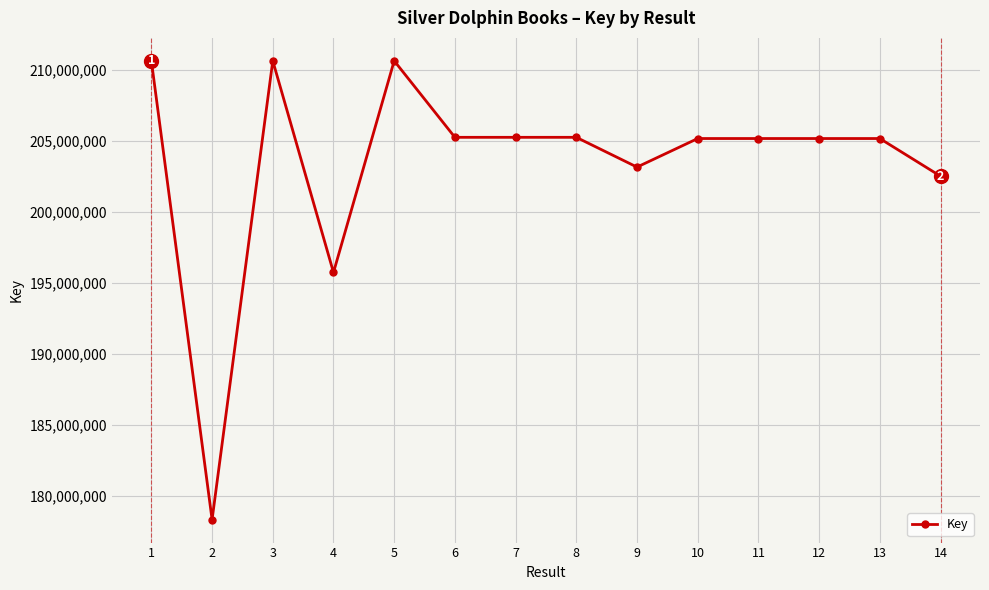

What is the minimum value shown in the chart?

178351102